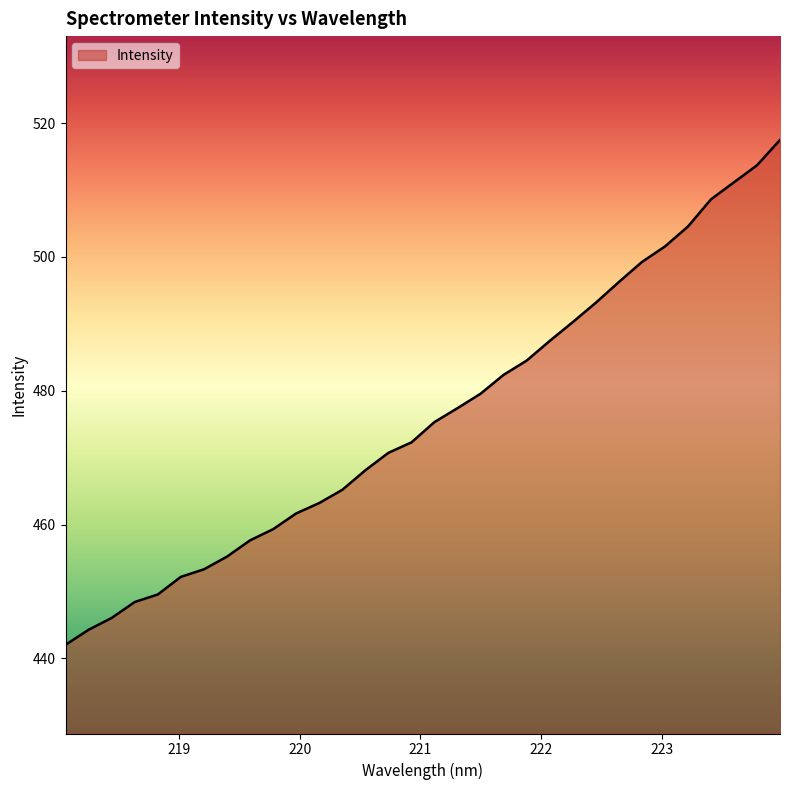

What is the greatest value displayed?

517.5